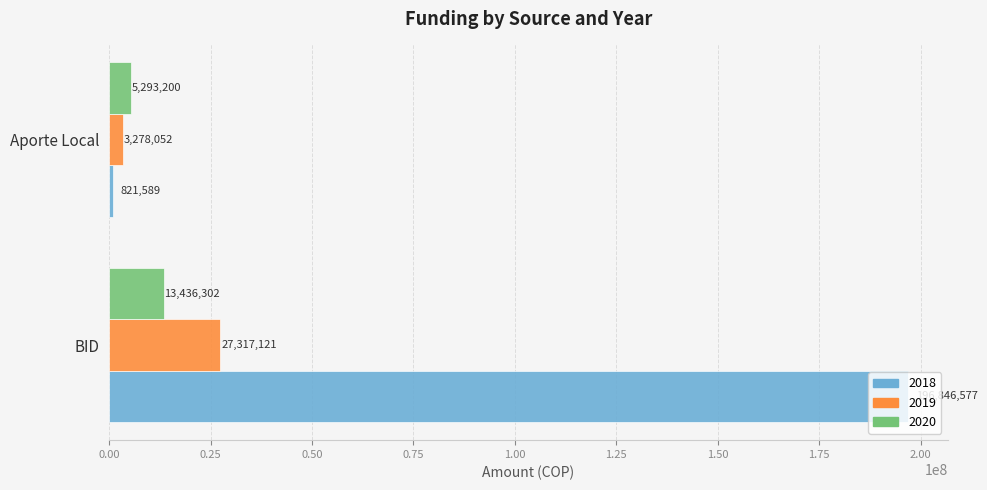

What is the maximum value for 2018?

196846577.0